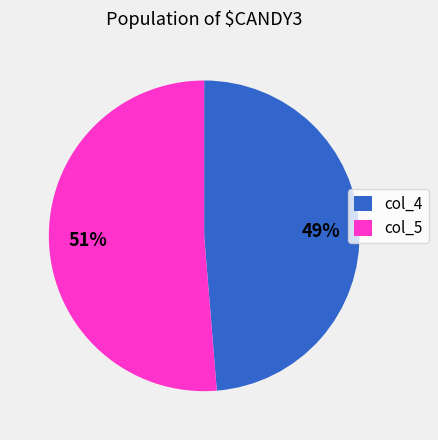

To the nearest percent, what is the average slice percentage?

50%